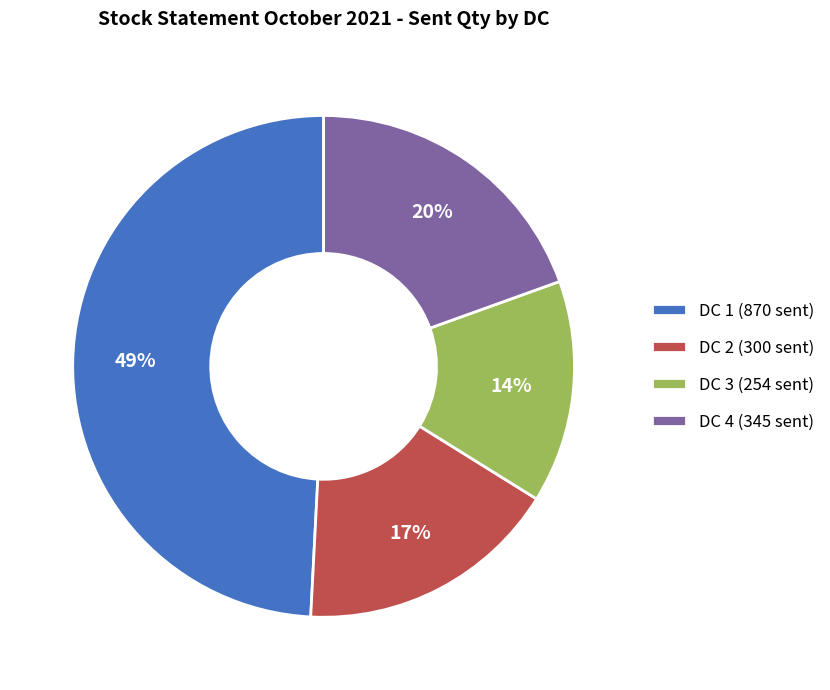

Which has a higher value, DC 2 (300 sent) or DC 4 (345 sent)?

DC 4 (345 sent)